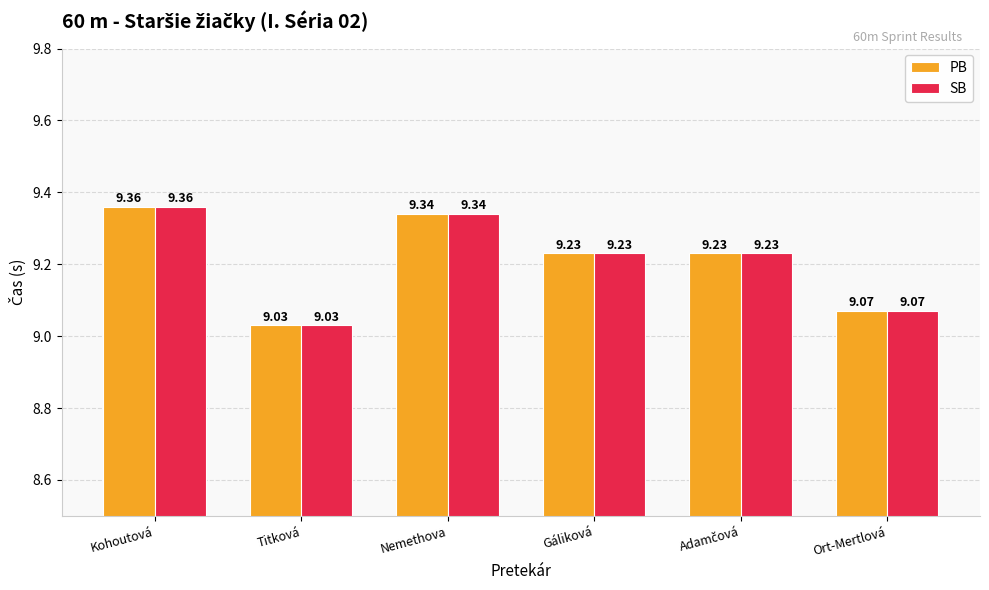

The value of SB at Gáliková is 13.7. True or false?

False